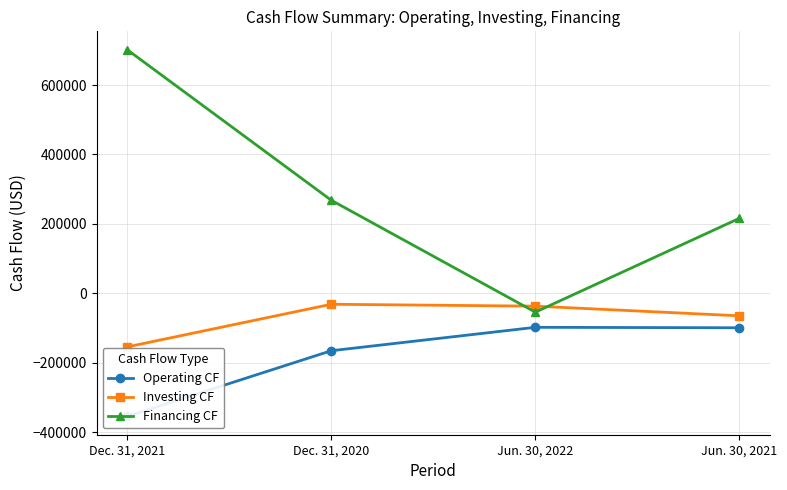

Rank the series by their maximum value, from highest to lowest.

Financing CF, Investing CF, Operating CF